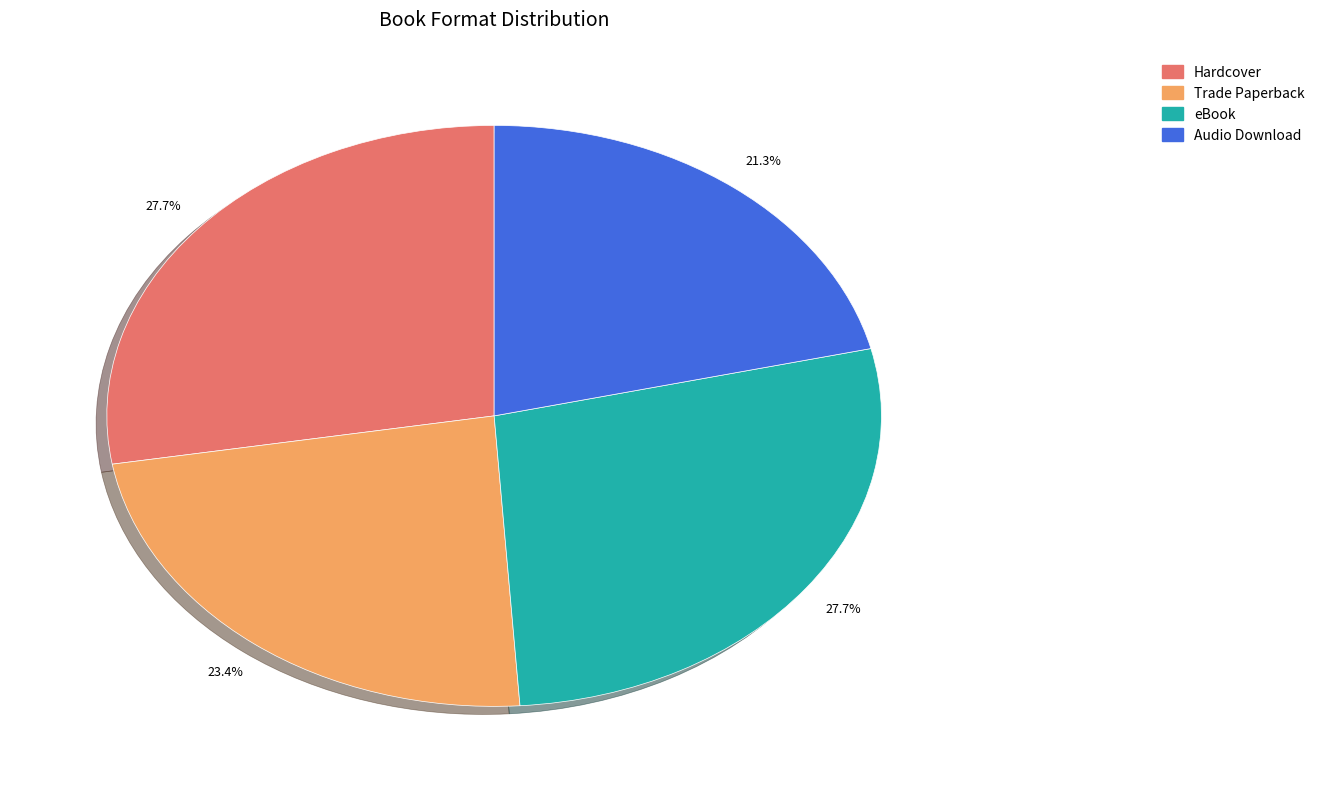

Is there a majority slice in this chart?

No